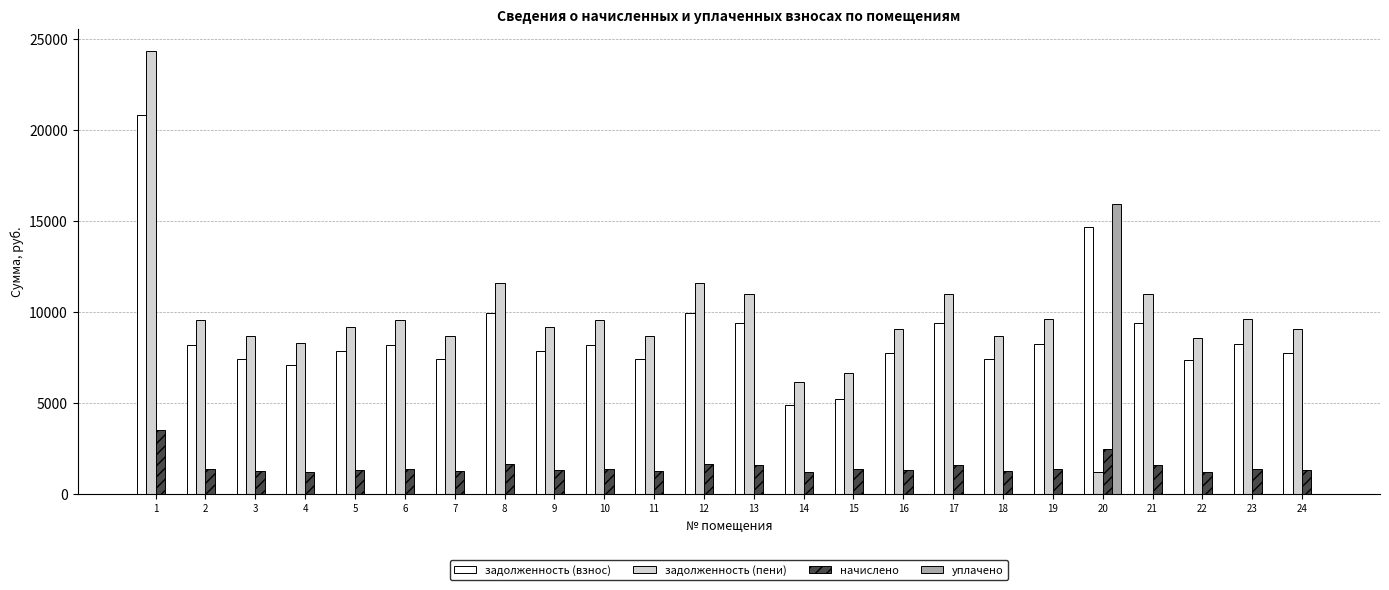

Which category has the highest value across all series?

1